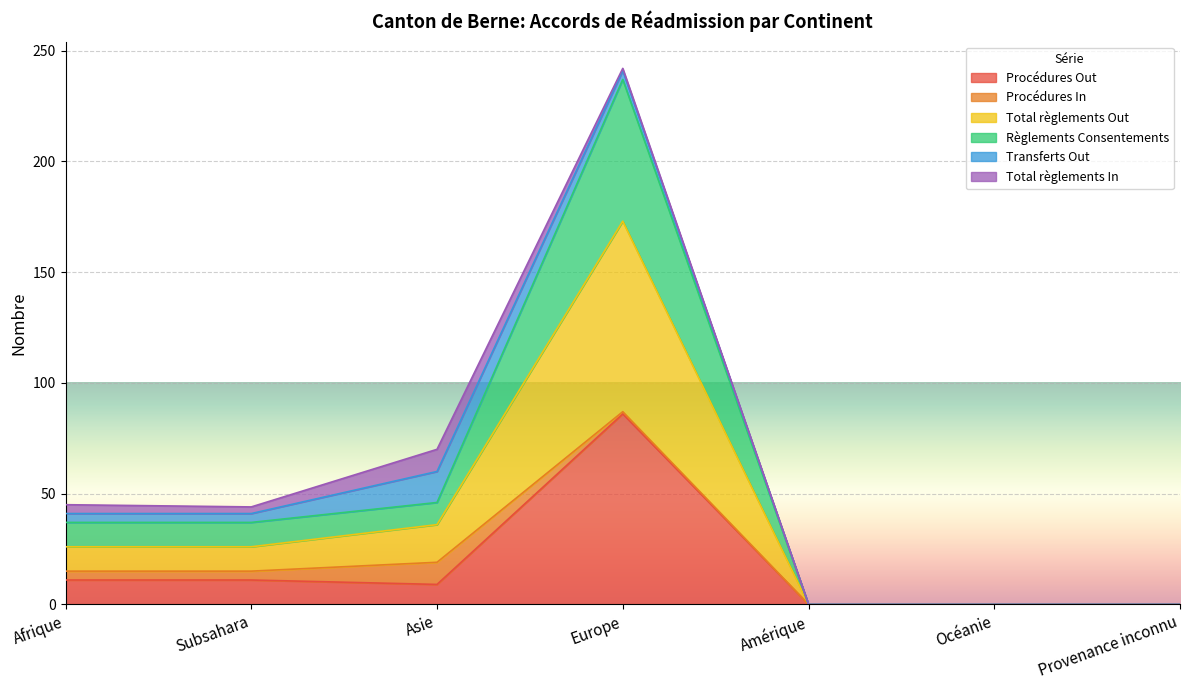

The value of Procédures Out at Amérique is -54. True or false?

False